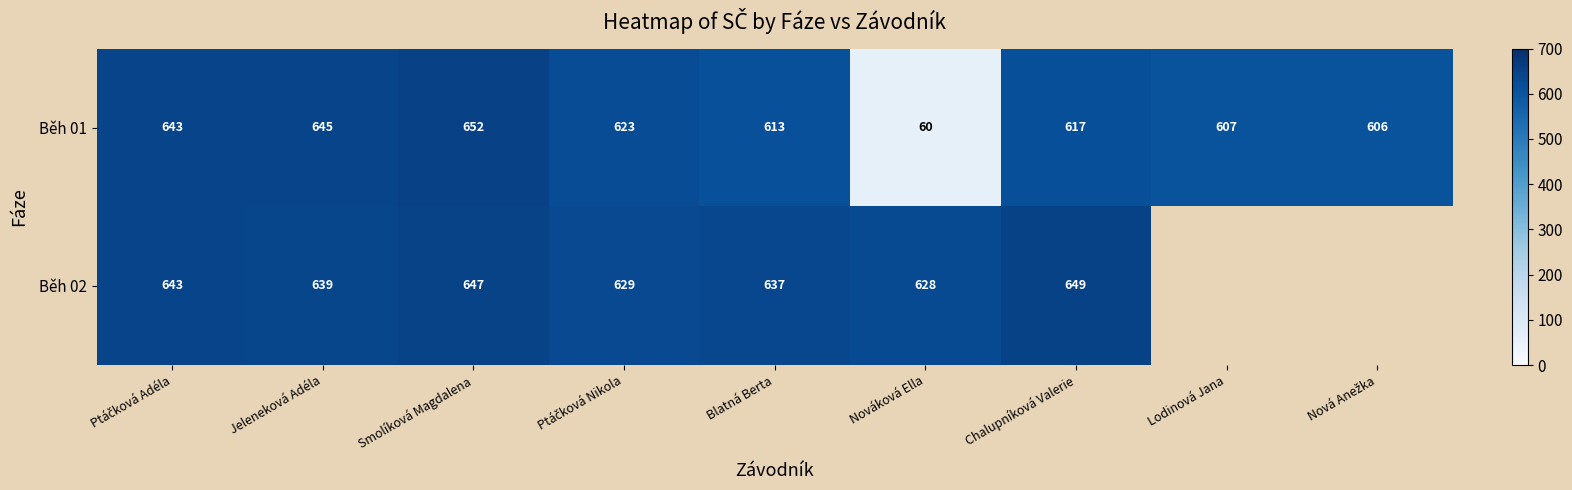

What is the smallest value displayed?

60.0